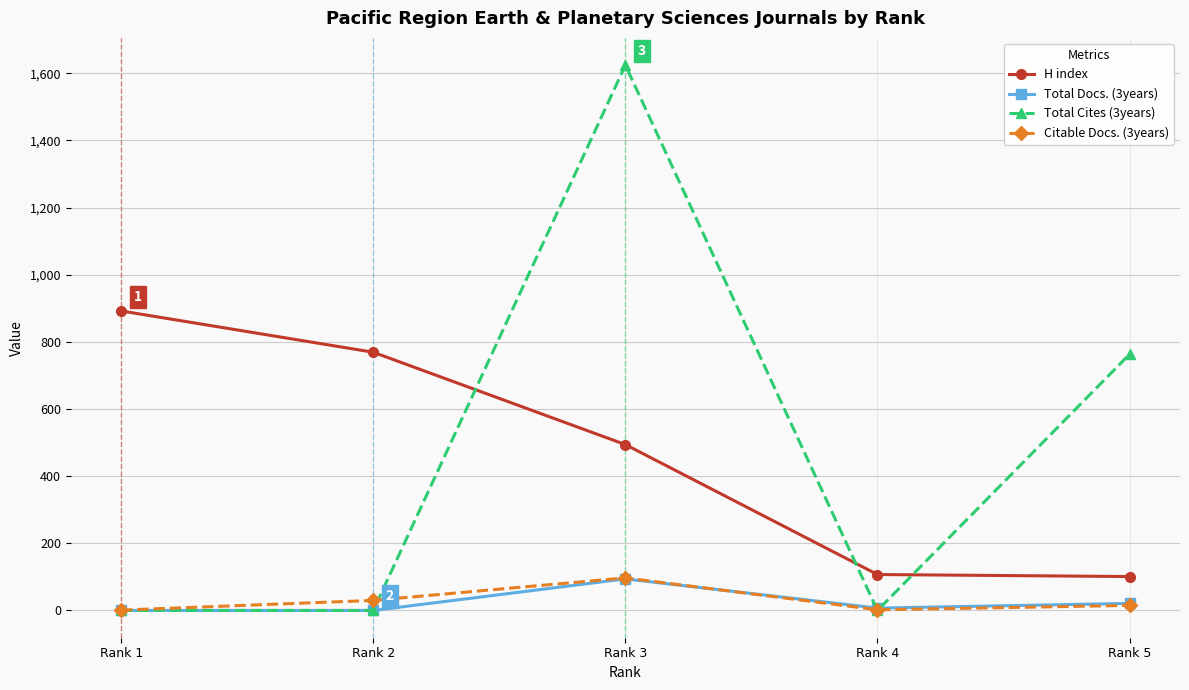

What is the difference between the maximum and minimum values in the H index series?

791